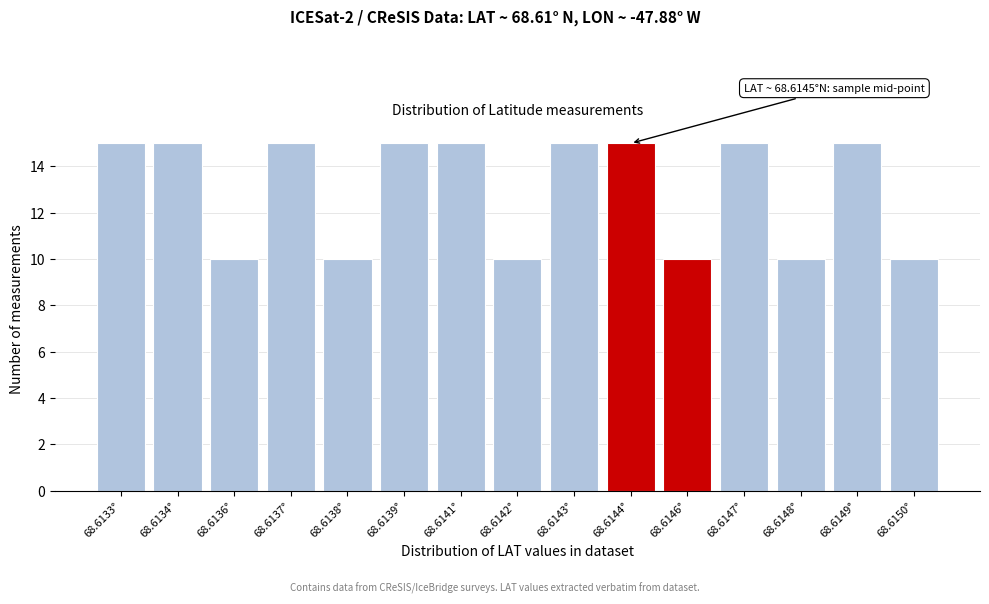

Reading left to right, what are all the values shown in this chart?

15	15	10	15	10	15	15	10	15	15	10	15	10	15	10